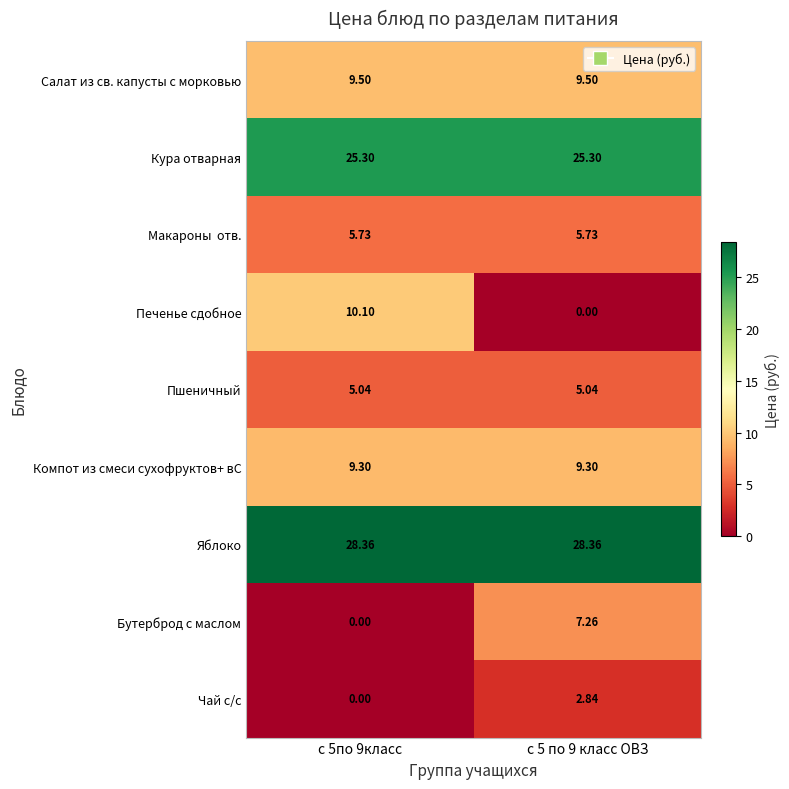

Which series has the largest total across all categories?

Яблоко